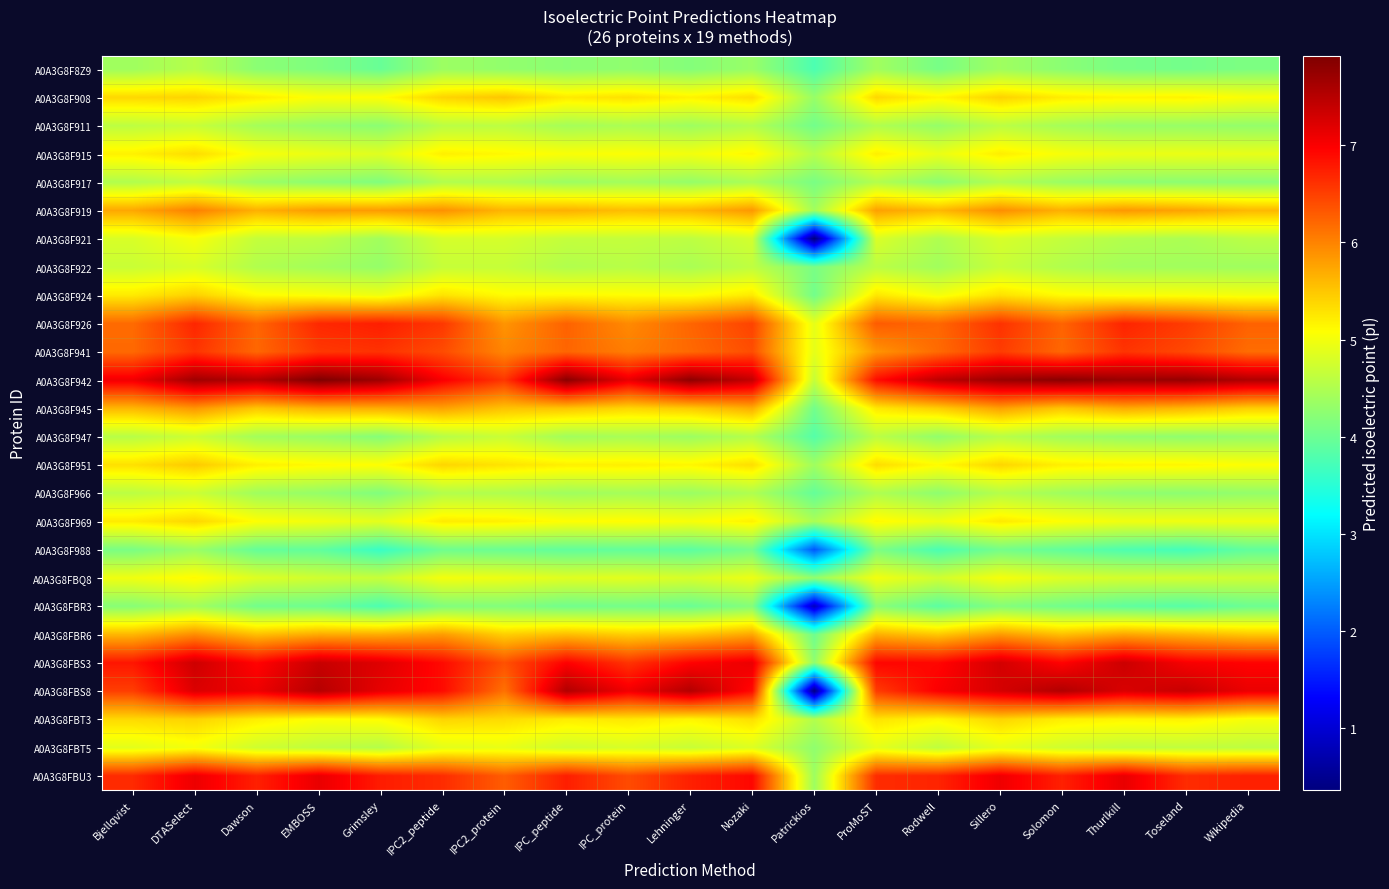

Reading left to right, what are all the values shown in this chart?

A0A3G8F8Z9: Bjellqvist=4.4	DTASelect=4.5	Dawson=4.2	EMBOSS=4.1	Grimsley=4.0	IPC2_peptide=4.4	IPC2_protein=4.3	IPC_peptide=4.2	IPC_protein=4.3	Lehninger=4.2	Nozaki=4.3	Patrickios=3.8	ProMoST=4.4	Rodwell=4.1	Sillero=4.4	Solomon=4.2	Thurlkill=4.1	Toseland=4.1	Wikipedia=4.1
A0A3G8F908: Bjellqvist=5.4	DTASelect=5.4	Dawson=5.2	EMBOSS=5.1	Grimsley=5.1	IPC2_peptide=5.4	IPC2_protein=5.5	IPC_peptide=5.2	IPC_protein=5.3	Lehninger=5.2	Nozaki=5.3	Patrickios=4.3	ProMoST=5.4	Rodwell=5.1	Sillero=5.4	Solomon=5.2	Thurlkill=5.2	Toseland=5.2	Wikipedia=5.0
A0A3G8F911: Bjellqvist=4.6	DTASelect=4.7	Dawson=4.4	EMBOSS=4.3	Grimsley=4.2	IPC2_peptide=4.6	IPC2_protein=4.6	IPC_peptide=4.4	IPC_protein=4.5	Lehninger=4.4	Nozaki=4.5	Patrickios=4.0	ProMoST=4.5	Rodwell=4.3	Sillero=4.6	Solomon=4.4	Thurlkill=4.3	Toseland=4.3	Wikipedia=4.3
A0A3G8F915: Bjellqvist=5.2	DTASelect=5.3	Dawson=5.0	EMBOSS=4.9	Grimsley=4.9	IPC2_peptide=5.2	IPC2_protein=5.1	IPC_peptide=5.0	IPC_protein=5.1	Lehninger=5.0	Nozaki=5.1	Patrickios=4.5	ProMoST=5.2	Rodwell=4.9	Sillero=5.2	Solomon=5.0	Thurlkill=4.9	Toseland=4.9	Wikipedia=4.9
A0A3G8F917: Bjellqvist=4.5	DTASelect=4.6	Dawson=4.4	EMBOSS=4.2	Grimsley=4.2	IPC2_peptide=4.5	IPC2_protein=4.5	IPC_peptide=4.4	IPC_protein=4.4	Lehninger=4.3	Nozaki=4.5	Patrickios=4.1	ProMoST=4.5	Rodwell=4.2	Sillero=4.5	Solomon=4.3	Thurlkill=4.3	Toseland=4.2	Wikipedia=4.2
A0A3G8F919: Bjellqvist=5.7	DTASelect=6.0	Dawson=5.7	EMBOSS=5.8	Grimsley=5.8	IPC2_peptide=5.9	IPC2_protein=5.6	IPC_peptide=5.7	IPC_protein=5.6	Lehninger=5.6	Nozaki=5.8	Patrickios=4.4	ProMoST=5.8	Rodwell=5.6	Sillero=5.9	Solomon=5.7	Thurlkill=5.8	Toseland=5.8	Wikipedia=5.6
A0A3G8F921: Bjellqvist=4.8	DTASelect=5.0	Dawson=4.6	EMBOSS=4.6	Grimsley=4.4	IPC2_peptide=4.8	IPC2_protein=4.8	IPC_peptide=4.6	IPC_protein=4.6	Lehninger=4.6	Nozaki=4.8	Patrickios=0.4	ProMoST=4.8	Rodwell=4.5	Sillero=4.8	Solomon=4.6	Thurlkill=4.5	Toseland=4.5	Wikipedia=4.6
A0A3G8F922: Bjellqvist=4.7	DTASelect=4.8	Dawson=4.5	EMBOSS=4.4	Grimsley=4.3	IPC2_peptide=4.7	IPC2_protein=4.7	IPC_peptide=4.5	IPC_protein=4.6	Lehninger=4.5	Nozaki=4.6	Patrickios=4.1	ProMoST=4.6	Rodwell=4.4	Sillero=4.7	Solomon=4.5	Thurlkill=4.4	Toseland=4.4	Wikipedia=4.4
A0A3G8F924: Bjellqvist=5.2	DTASelect=5.4	Dawson=5.1	EMBOSS=5.1	Grimsley=5.0	IPC2_peptide=5.3	IPC2_protein=5.1	IPC_peptide=5.1	IPC_protein=5.1	Lehninger=5.1	Nozaki=5.2	Patrickios=4.0	ProMoST=5.3	Rodwell=5.0	Sillero=5.3	Solomon=5.1	Thurlkill=5.1	Toseland=5.0	Wikipedia=5.0
A0A3G8F926: Bjellqvist=6.2	DTASelect=6.7	Dawson=6.2	EMBOSS=6.7	Grimsley=6.8	IPC2_peptide=6.6	IPC2_protein=5.9	IPC_peptide=6.2	IPC_protein=5.9	Lehninger=6.2	Nozaki=6.5	Patrickios=4.9	ProMoST=6.3	Rodwell=6.2	Sillero=6.6	Solomon=6.2	Thurlkill=6.7	Toseland=6.5	Wikipedia=6.2
A0A3G8F941: Bjellqvist=6.2	DTASelect=6.6	Dawson=6.2	EMBOSS=6.6	Grimsley=6.6	IPC2_peptide=6.4	IPC2_protein=6.0	IPC_peptide=6.2	IPC_protein=6.0	Lehninger=6.2	Nozaki=6.4	Patrickios=4.9	ProMoST=5.9	Rodwell=6.2	Sillero=6.5	Solomon=6.2	Thurlkill=6.6	Toseland=6.4	Wikipedia=6.2
A0A3G8F942: Bjellqvist=7.1	DTASelect=7.7	Dawson=7.5	EMBOSS=7.9	Grimsley=7.7	IPC2_peptide=7.0	IPC2_protein=6.6	IPC_peptide=7.8	IPC_protein=7.1	Lehninger=7.8	Nozaki=7.4	Patrickios=4.7	ProMoST=6.9	Rodwell=7.5	Sillero=7.7	Solomon=7.8	Thurlkill=7.7	Toseland=7.7	Wikipedia=7.6
A0A3G8F945: Bjellqvist=5.6	DTASelect=5.9	Dawson=5.5	EMBOSS=5.7	Grimsley=5.7	IPC2_peptide=5.8	IPC2_protein=5.5	IPC_peptide=5.5	IPC_protein=5.4	Lehninger=5.5	Nozaki=5.7	Patrickios=4.0	ProMoST=5.2	Rodwell=5.4	Sillero=5.8	Solomon=5.5	Thurlkill=5.7	Toseland=5.6	Wikipedia=5.4
A0A3G8F947: Bjellqvist=4.6	DTASelect=4.7	Dawson=4.4	EMBOSS=4.3	Grimsley=4.2	IPC2_peptide=4.5	IPC2_protein=4.7	IPC_peptide=4.4	IPC_protein=4.4	Lehninger=4.4	Nozaki=4.5	Patrickios=3.8	ProMoST=4.6	Rodwell=4.3	Sillero=4.6	Solomon=4.4	Thurlkill=4.3	Toseland=4.3	Wikipedia=4.3
A0A3G8F951: Bjellqvist=5.3	DTASelect=5.5	Dawson=5.2	EMBOSS=5.1	Grimsley=5.1	IPC2_peptide=5.4	IPC2_protein=5.3	IPC_peptide=5.2	IPC_protein=5.2	Lehninger=5.1	Nozaki=5.3	Patrickios=4.4	ProMoST=5.3	Rodwell=5.1	Sillero=5.4	Solomon=5.2	Thurlkill=5.2	Toseland=5.1	Wikipedia=5.1
A0A3G8F966: Bjellqvist=4.6	DTASelect=4.7	Dawson=4.4	EMBOSS=4.3	Grimsley=4.2	IPC2_peptide=4.5	IPC2_protein=4.5	IPC_peptide=4.4	IPC_protein=4.4	Lehninger=4.3	Nozaki=4.5	Patrickios=3.9	ProMoST=4.5	Rodwell=4.3	Sillero=4.5	Solomon=4.4	Thurlkill=4.3	Toseland=4.2	Wikipedia=4.3
A0A3G8F969: Bjellqvist=5.2	DTASelect=5.4	Dawson=5.1	EMBOSS=5.0	Grimsley=4.9	IPC2_peptide=5.2	IPC2_protein=5.2	IPC_peptide=5.1	IPC_protein=5.1	Lehninger=5.0	Nozaki=5.2	Patrickios=4.5	ProMoST=5.1	Rodwell=5.0	Sillero=5.2	Solomon=5.1	Thurlkill=5.0	Toseland=5.0	Wikipedia=5.0
A0A3G8F988: Bjellqvist=4.1	DTASelect=4.3	Dawson=3.9	EMBOSS=3.9	Grimsley=3.6	IPC2_peptide=4.0	IPC2_protein=4.0	IPC_peptide=3.9	IPC_protein=3.9	Lehninger=3.9	Nozaki=4.1	Patrickios=2.0	ProMoST=4.1	Rodwell=3.8	Sillero=4.1	Solomon=3.9	Thurlkill=3.8	Toseland=3.7	Wikipedia=3.9
A0A3G8FBQ8: Bjellqvist=5.0	DTASelect=5.1	Dawson=4.8	EMBOSS=4.7	Grimsley=4.7	IPC2_peptide=5.0	IPC2_protein=5.0	IPC_peptide=4.9	IPC_protein=4.9	Lehninger=4.8	Nozaki=5.0	Patrickios=4.3	ProMoST=5.0	Rodwell=4.7	Sillero=5.0	Solomon=4.8	Thurlkill=4.8	Toseland=4.8	Wikipedia=4.7
A0A3G8FBR3: Bjellqvist=4.2	DTASelect=4.4	Dawson=4.0	EMBOSS=4.0	Grimsley=3.8	IPC2_peptide=4.2	IPC2_protein=4.2	IPC_peptide=4.0	IPC_protein=4.1	Lehninger=4.0	Nozaki=4.2	Patrickios=0.8	ProMoST=4.2	Rodwell=3.9	Sillero=4.2	Solomon=4.0	Thurlkill=3.9	Toseland=3.8	Wikipedia=4.0
A0A3G8FBR6: Bjellqvist=5.6	DTASelect=5.9	Dawson=5.5	EMBOSS=5.7	Grimsley=5.7	IPC2_peptide=5.8	IPC2_protein=5.4	IPC_peptide=5.6	IPC_protein=5.4	Lehninger=5.5	Nozaki=5.7	Patrickios=4.0	ProMoST=5.7	Rodwell=5.5	Sillero=5.8	Solomon=5.5	Thurlkill=5.7	Toseland=5.6	Wikipedia=5.5
A0A3G8FBS3: Bjellqvist=6.8	DTASelect=7.3	Dawson=6.9	EMBOSS=7.4	Grimsley=7.2	IPC2_peptide=6.9	IPC2_protein=6.4	IPC_peptide=7.0	IPC_protein=6.6	Lehninger=7.0	Nozaki=7.1	Patrickios=4.3	ProMoST=6.9	Rodwell=6.9	Sillero=7.3	Solomon=7.0	Thurlkill=7.4	Toseland=7.0	Wikipedia=7.0
A0A3G8FBS8: Bjellqvist=6.5	DTASelect=7.2	Dawson=7.1	EMBOSS=7.5	Grimsley=7.1	IPC2_peptide=6.9	IPC2_protein=6.1	IPC_peptide=7.5	IPC_protein=7.1	Lehninger=7.5	Nozaki=6.9	Patrickios=0.4	ProMoST=6.5	Rodwell=7.0	Sillero=7.3	Solomon=7.5	Thurlkill=7.2	Toseland=7.4	Wikipedia=7.1
A0A3G8FBT3: Bjellqvist=5.4	DTASelect=5.4	Dawson=5.2	EMBOSS=5.1	Grimsley=5.1	IPC2_peptide=5.4	IPC2_protein=5.3	IPC_peptide=5.2	IPC_protein=5.3	Lehninger=5.2	Nozaki=5.3	Patrickios=4.5	ProMoST=5.3	Rodwell=5.1	Sillero=5.4	Solomon=5.2	Thurlkill=5.2	Toseland=5.2	Wikipedia=5.0
A0A3G8FBT5: Bjellqvist=4.9	DTASelect=5.0	Dawson=4.7	EMBOSS=4.6	Grimsley=4.5	IPC2_peptide=4.9	IPC2_protein=4.9	IPC_peptide=4.7	IPC_protein=4.8	Lehninger=4.7	Nozaki=4.8	Patrickios=4.3	ProMoST=4.9	Rodwell=4.6	Sillero=4.9	Solomon=4.7	Thurlkill=4.6	Toseland=4.6	Wikipedia=4.6
A0A3G8FBU3: Bjellqvist=6.7	DTASelect=7.1	Dawson=6.7	EMBOSS=7.1	Grimsley=6.8	IPC2_peptide=6.6	IPC2_protein=6.3	IPC_peptide=6.8	IPC_protein=6.4	Lehninger=6.7	Nozaki=6.9	Patrickios=4.4	ProMoST=6.6	Rodwell=6.7	Sillero=7.1	Solomon=6.7	Thurlkill=7.1	Toseland=6.6	Wikipedia=6.7